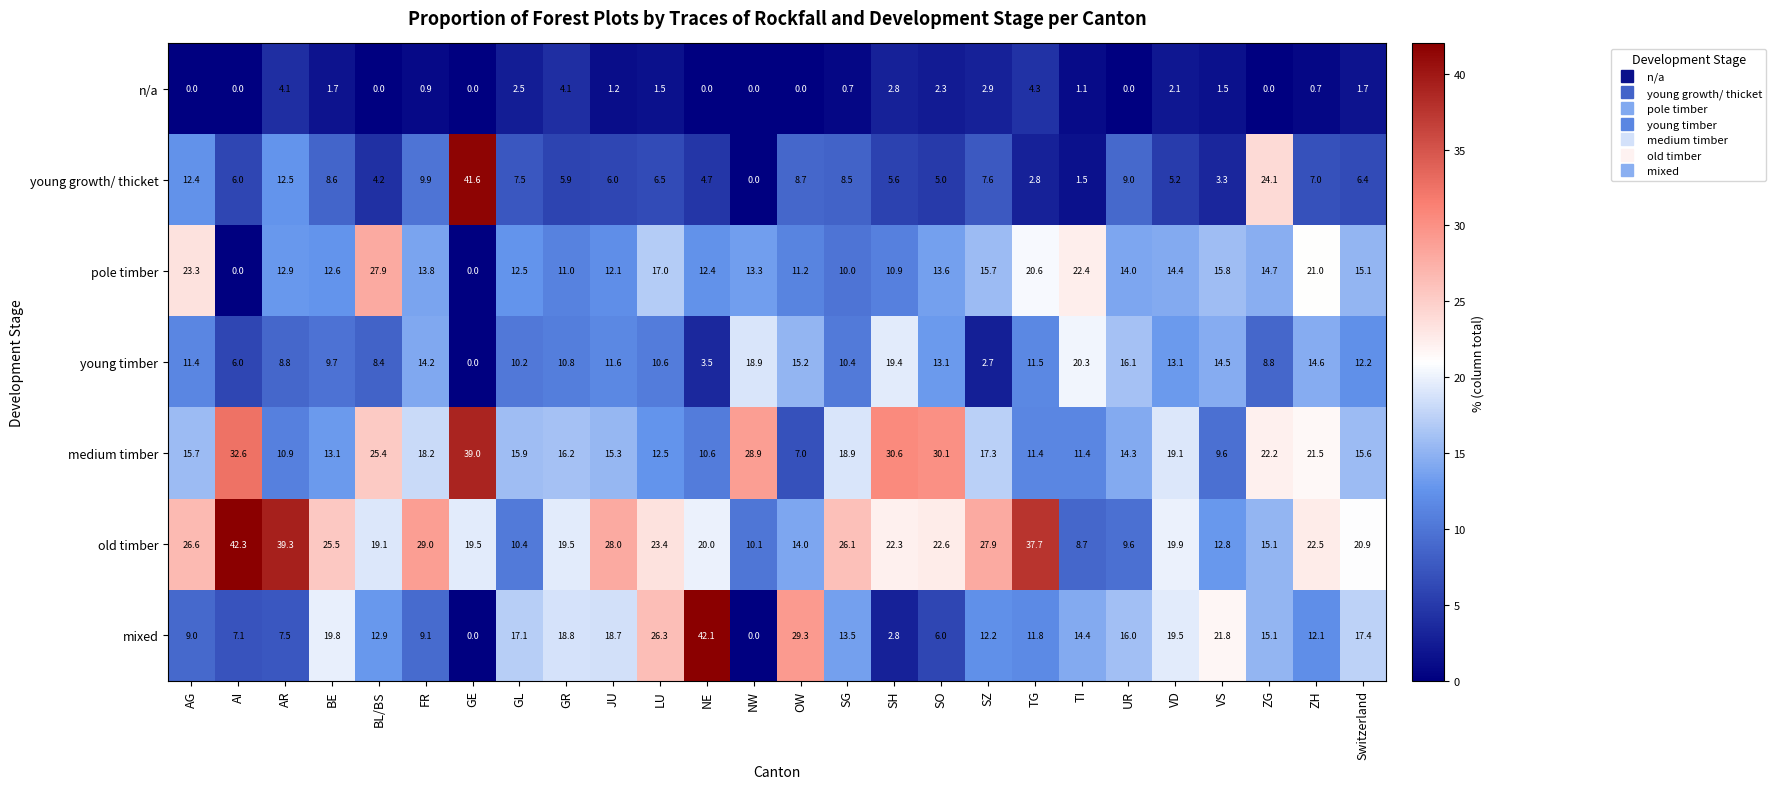

Which series changed the most between OW and UR?

mixed